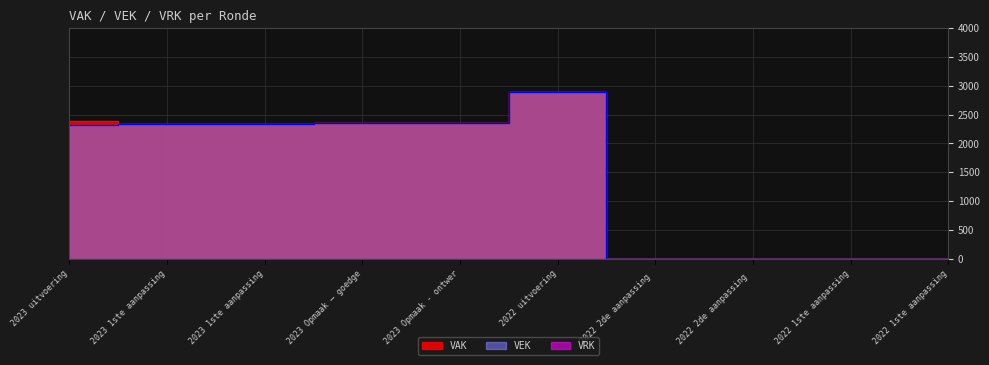

How many data points does each series have?

10